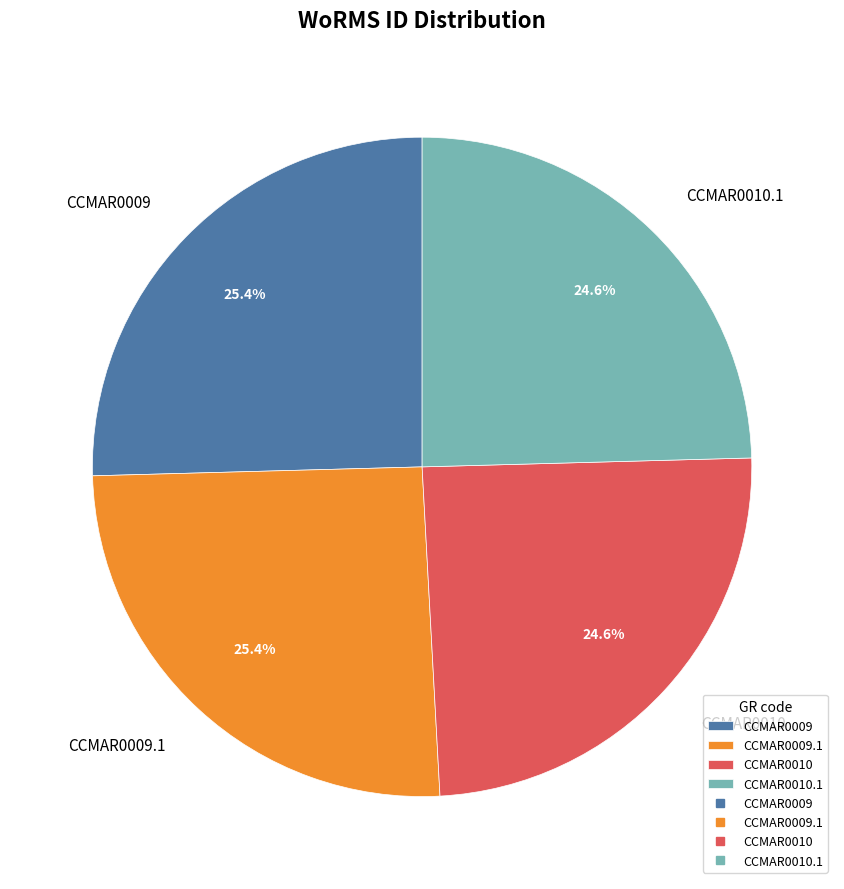

Is there any slice that represents more than half of the pie?

No